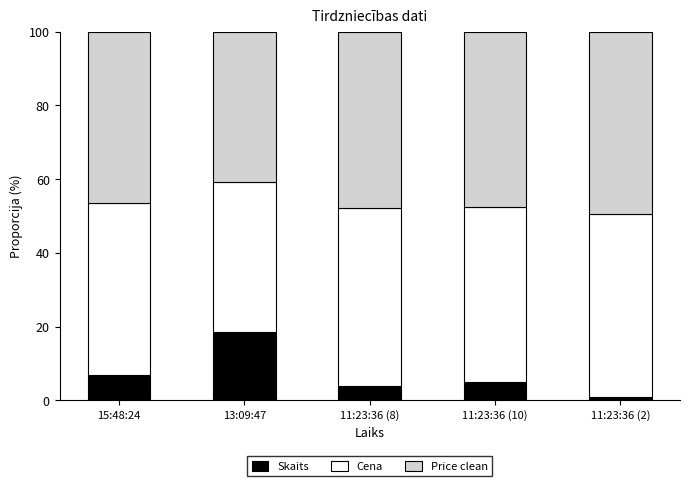

What is the difference between the maximum and second lowest values in the Skaits series?

14.5